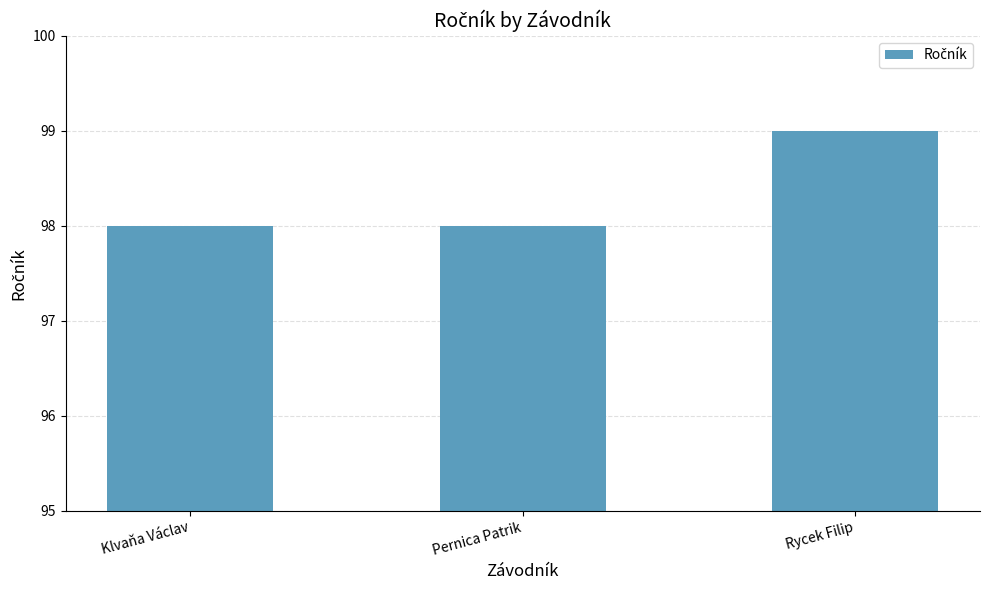

The value at Klvaňa Václav is 98. True or false?

True